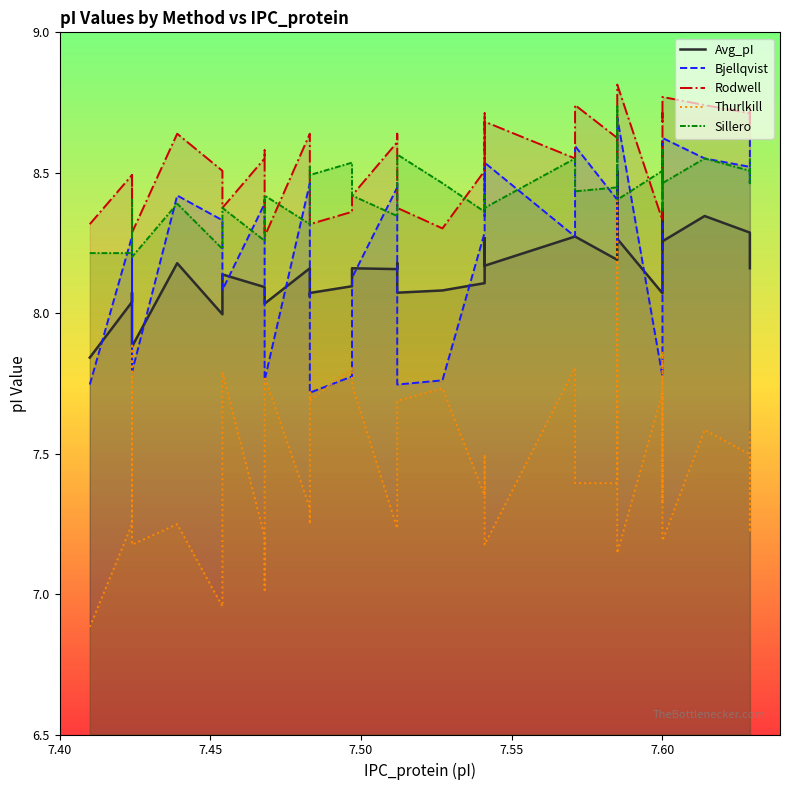

Which series has the largest total across all categories?

Rodwell